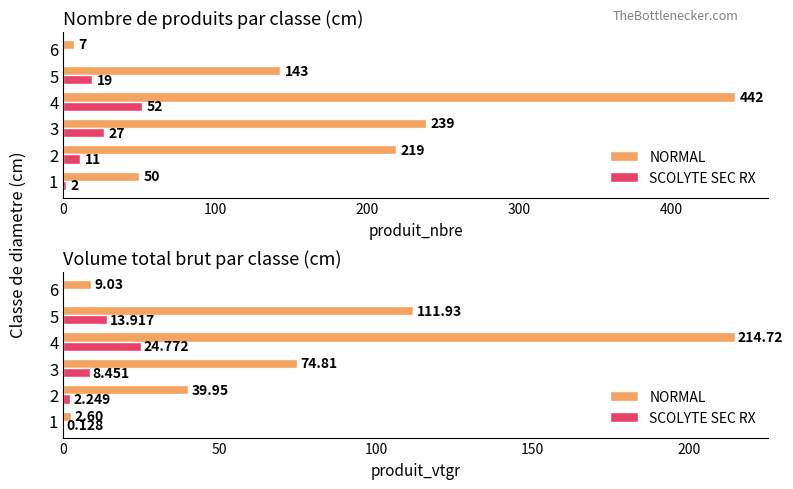

Rank the series by their average value, from lowest to highest.

SCOLYTE SEC RX, NORMAL